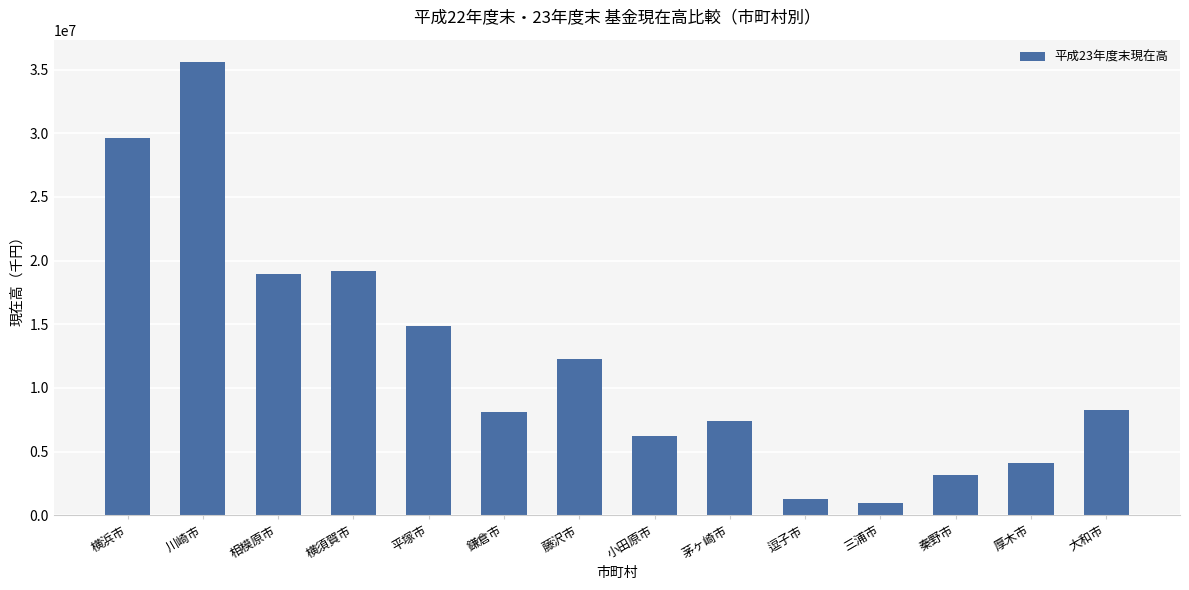

What is the label of the 3rd bar from the left?

相模原市